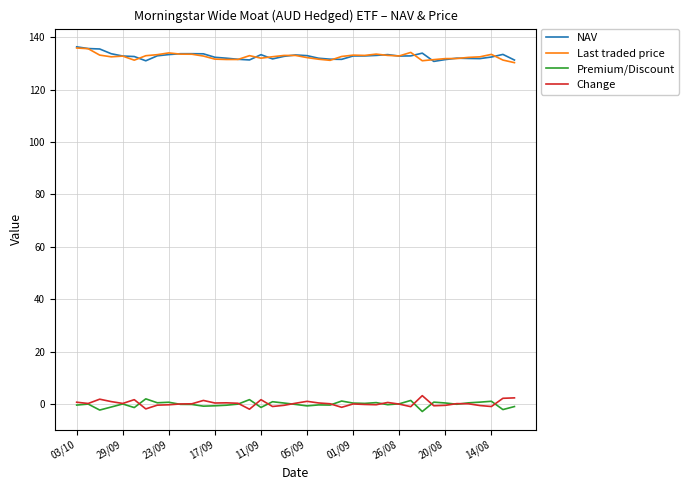

What is the maximum value shown in the chart?

136.4